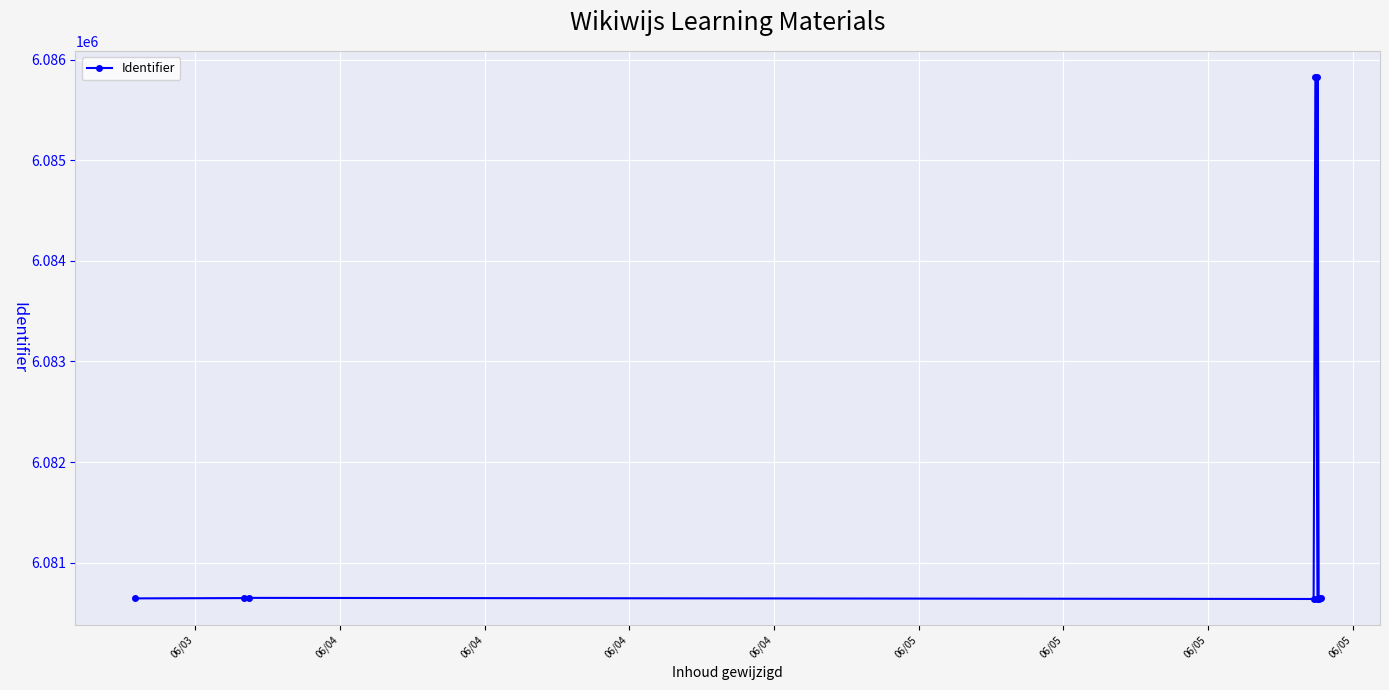

What is the sum of all values?

60816825